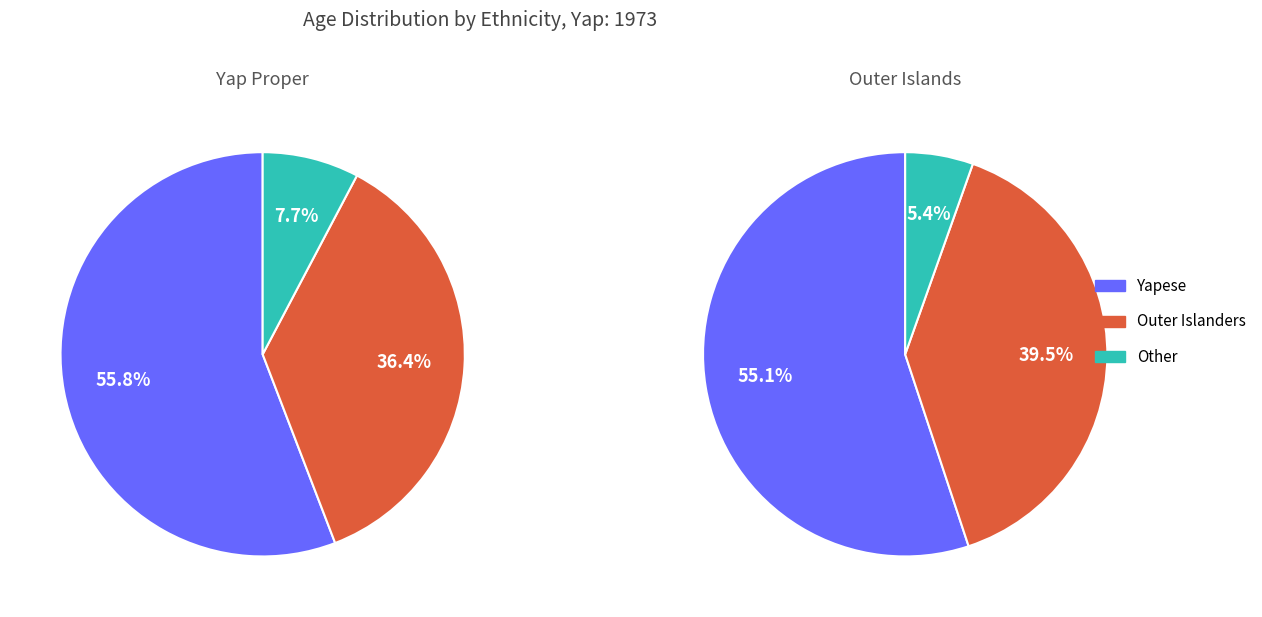

Rank the series at 8 from highest to lowest value.

Yapese, Outer Islanders, Other